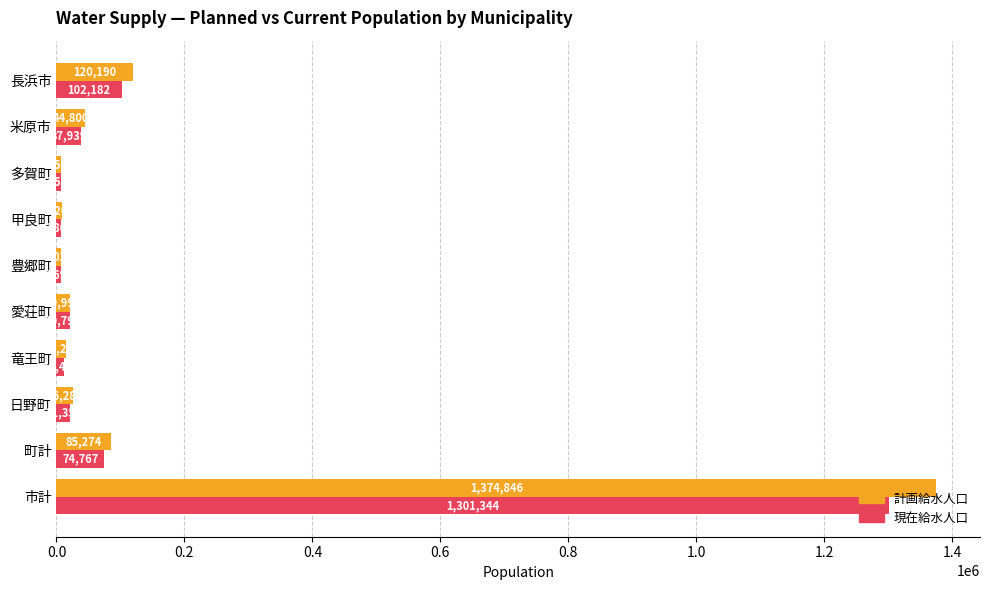

Which series has the largest range (max minus min)?

計画給水人口